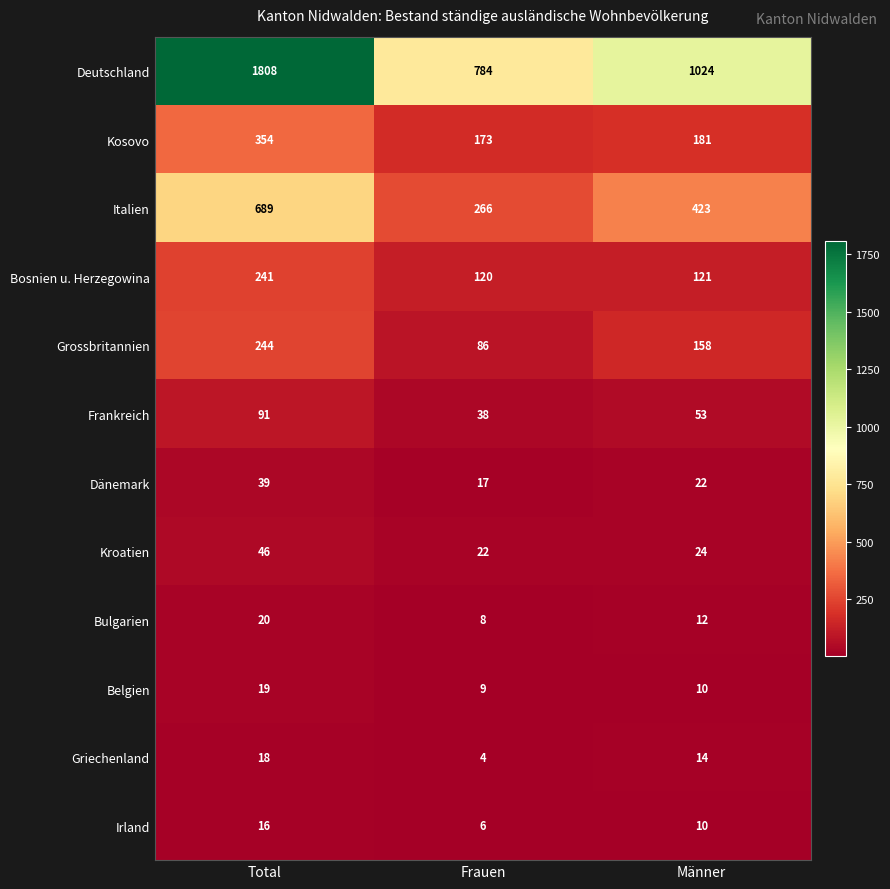

How many categories are shown in the chart?

3